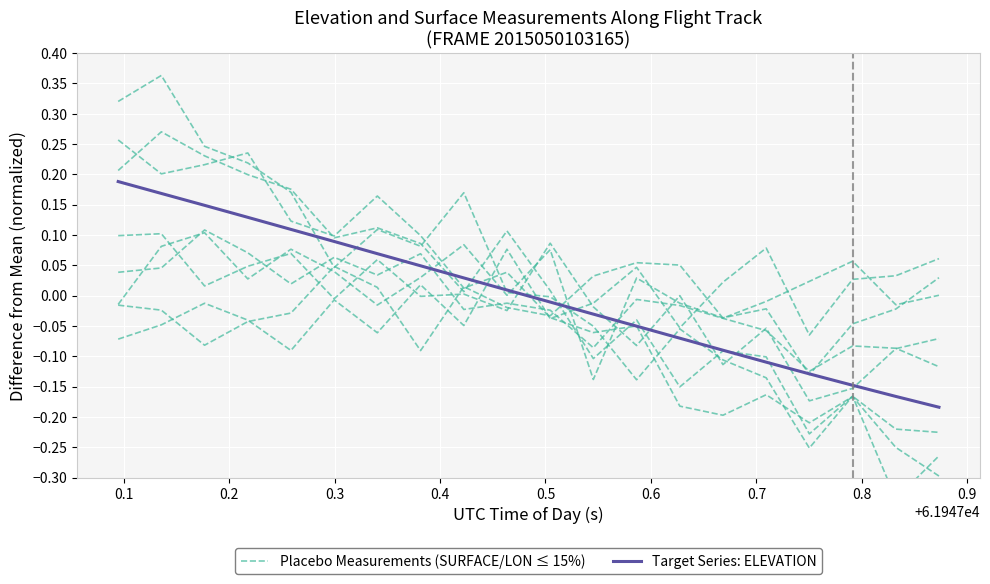

What is the maximum value for Placebo Measurements (SURFACE/LON ≤ 15%)?

0.3